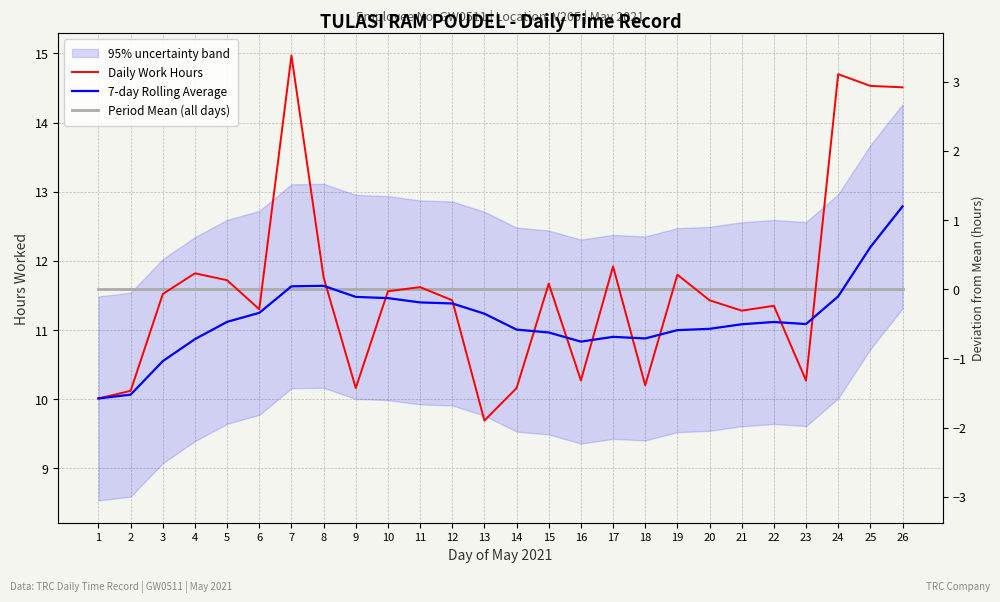

Reading left to right, what are all the values shown in this chart?

Daily Work Hours: 10.0	10.1	11.5	11.8	11.7	11.3	15.0	11.8	10.2	11.6	11.6	11.4	9.7	10.2	11.7	10.3	11.9	10.2	11.8	11.4	11.3	11.3	10.3	14.7	14.5	14.5
7-day Rolling Average: 10.0	10.1	10.6	10.9	11.1	11.2	11.6	11.6	11.5	11.5	11.4	11.4	11.2	11.0	11.0	10.8	10.9	10.9	11.0	11.0	11.1	11.1	11.1	11.5	12.2	12.8
Period Mean (all days): 11.6	11.6	11.6	11.6	11.6	11.6	11.6	11.6	11.6	11.6	11.6	11.6	11.6	11.6	11.6	11.6	11.6	11.6	11.6	11.6	11.6	11.6	11.6	11.6	11.6	11.6